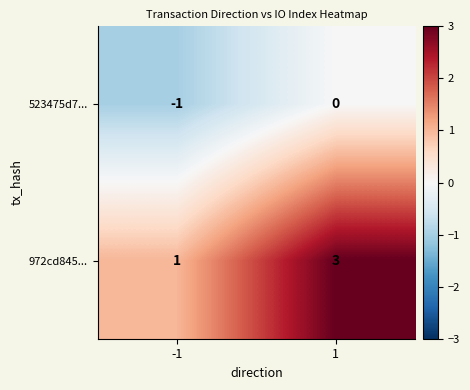

What is the spread (max minus min) of values at 1?

3